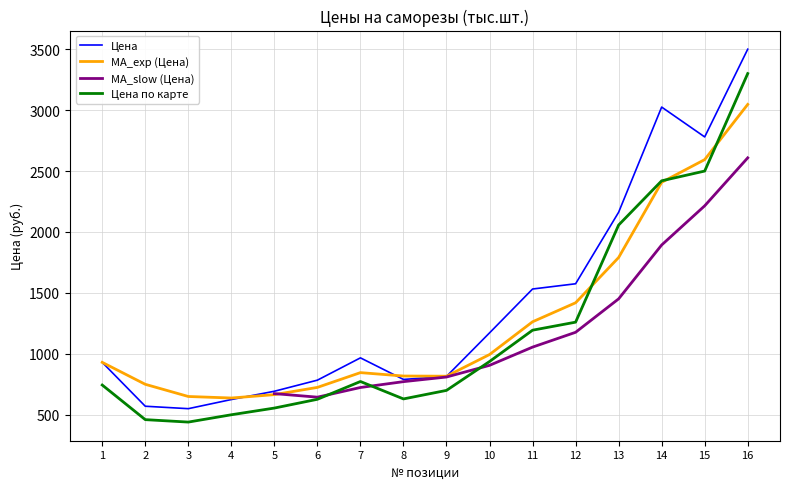

What is the value of the MA_exp (Цена) point at the 9th from the left?

816.5